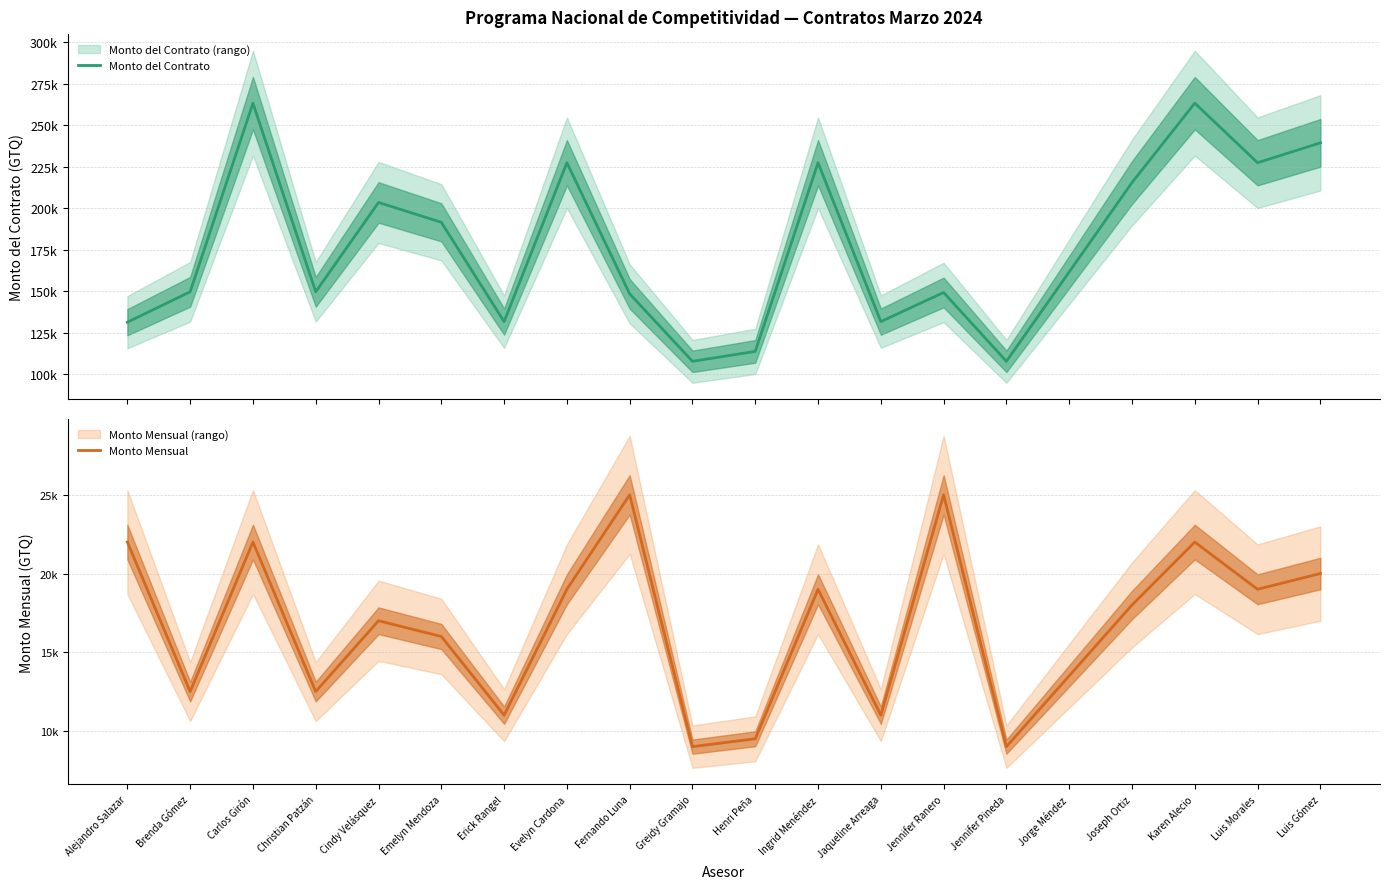

Is the value of Monto del Contrato at Evelyn Cardona greater than the value of Monto Mensual at Alejandro Salazar?

Yes